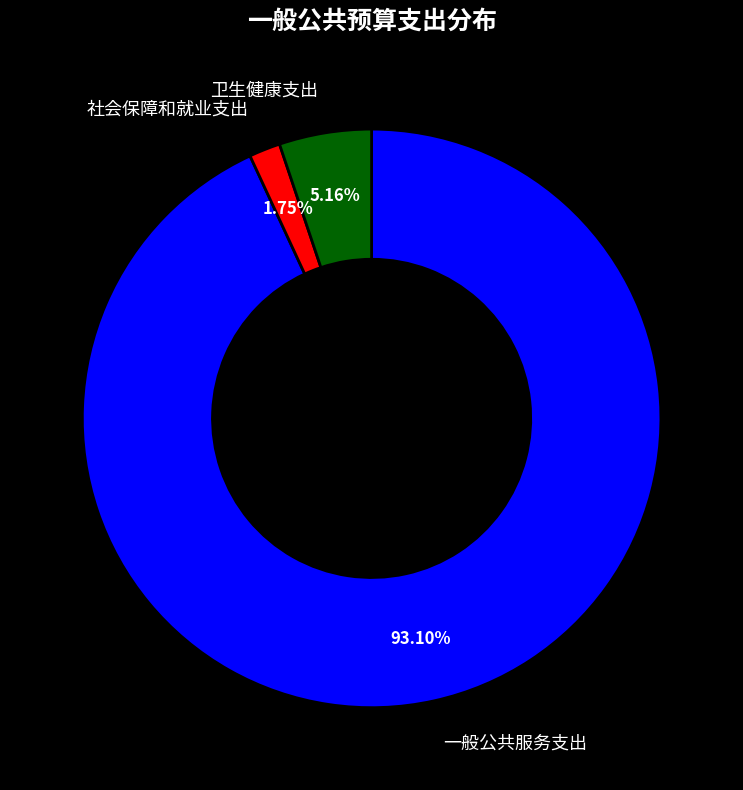

True or false: 一般公共服务支出 accounts for 93% of the total.

True